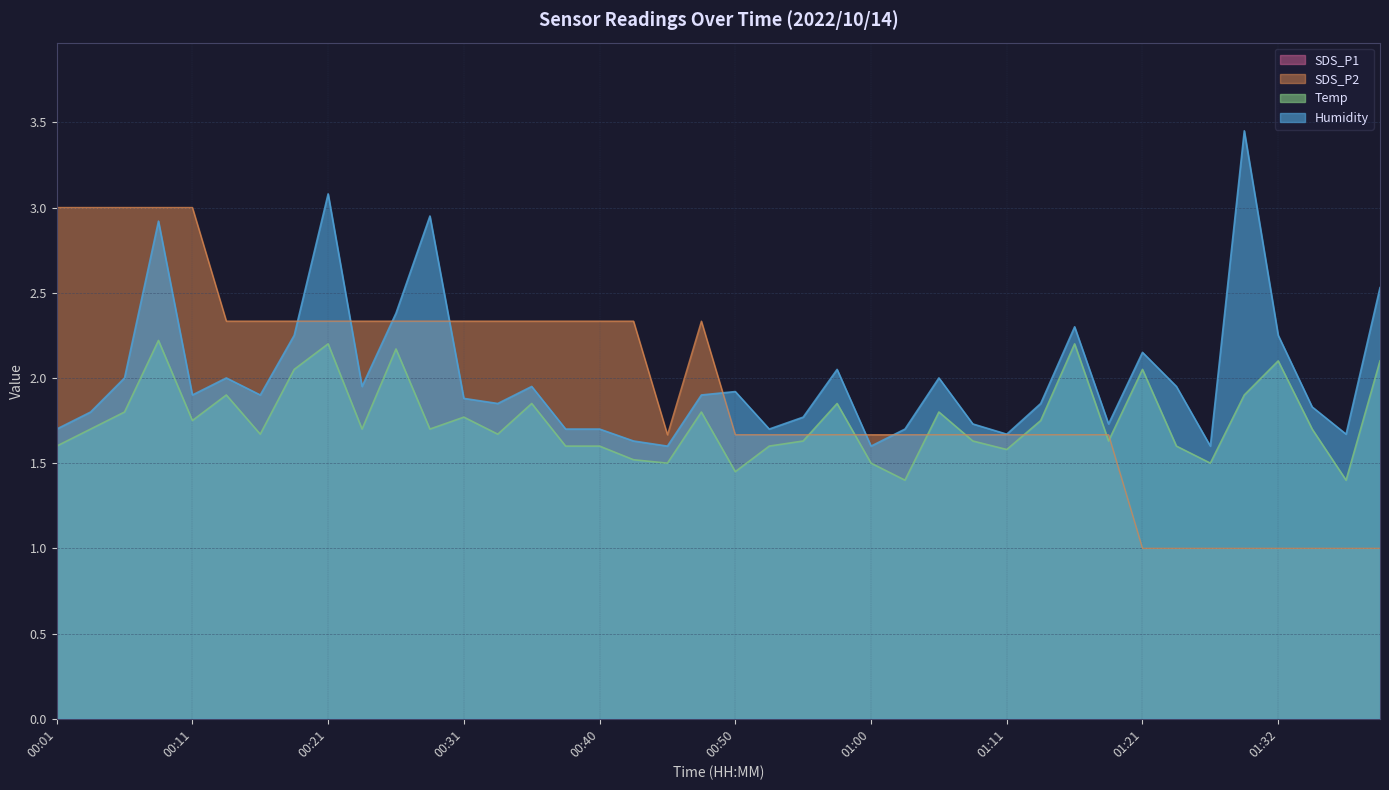

True or false: SDS_P1 and SDS_P2 intersect in this chart.

False